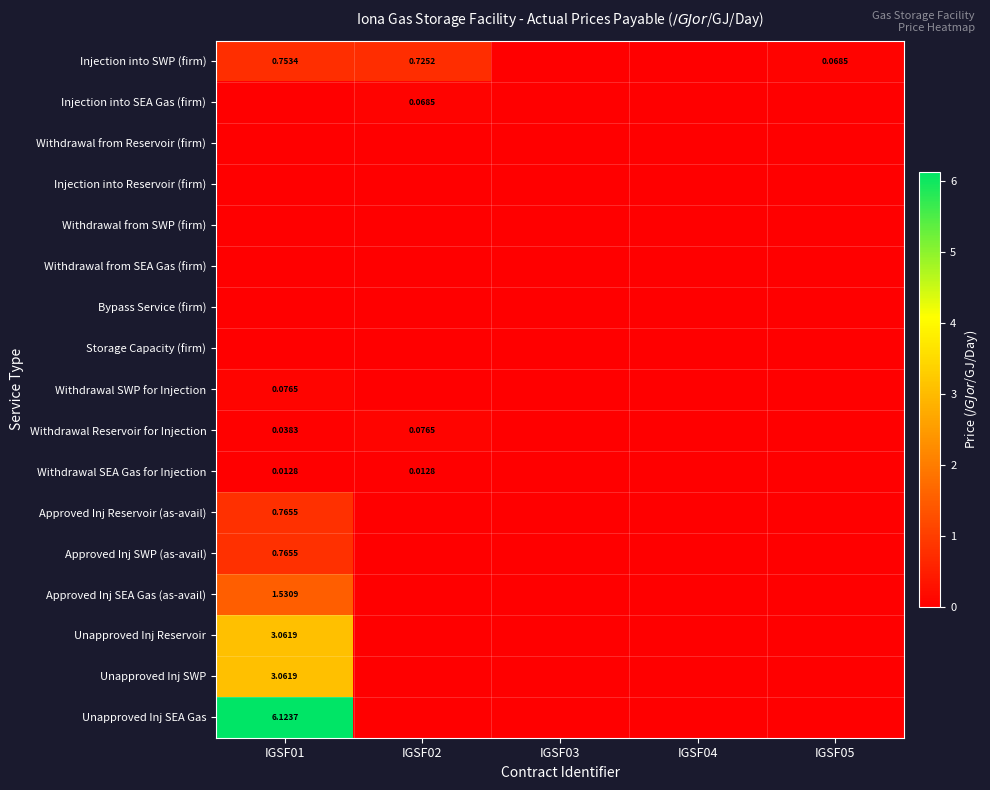

Is the value of Bypass Service (firm) at IGSF04 greater than the value of Injection into Reservoir (firm) at IGSF02?

No